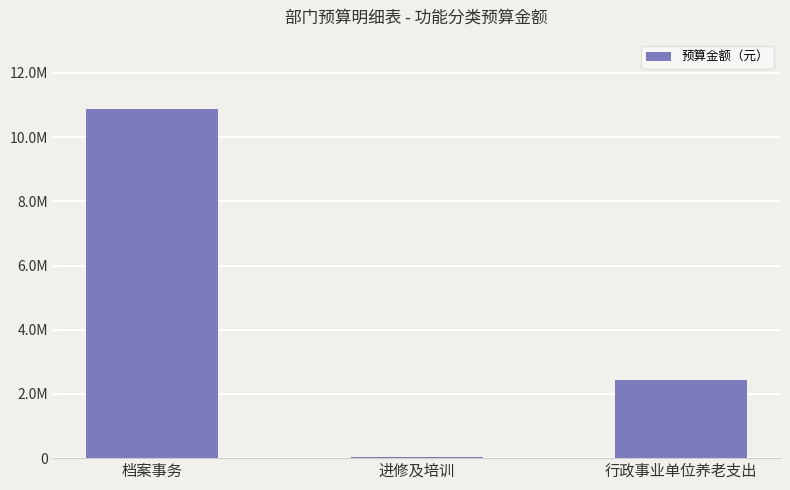

Which label corresponds to the smallest value in the chart?

进修及培训